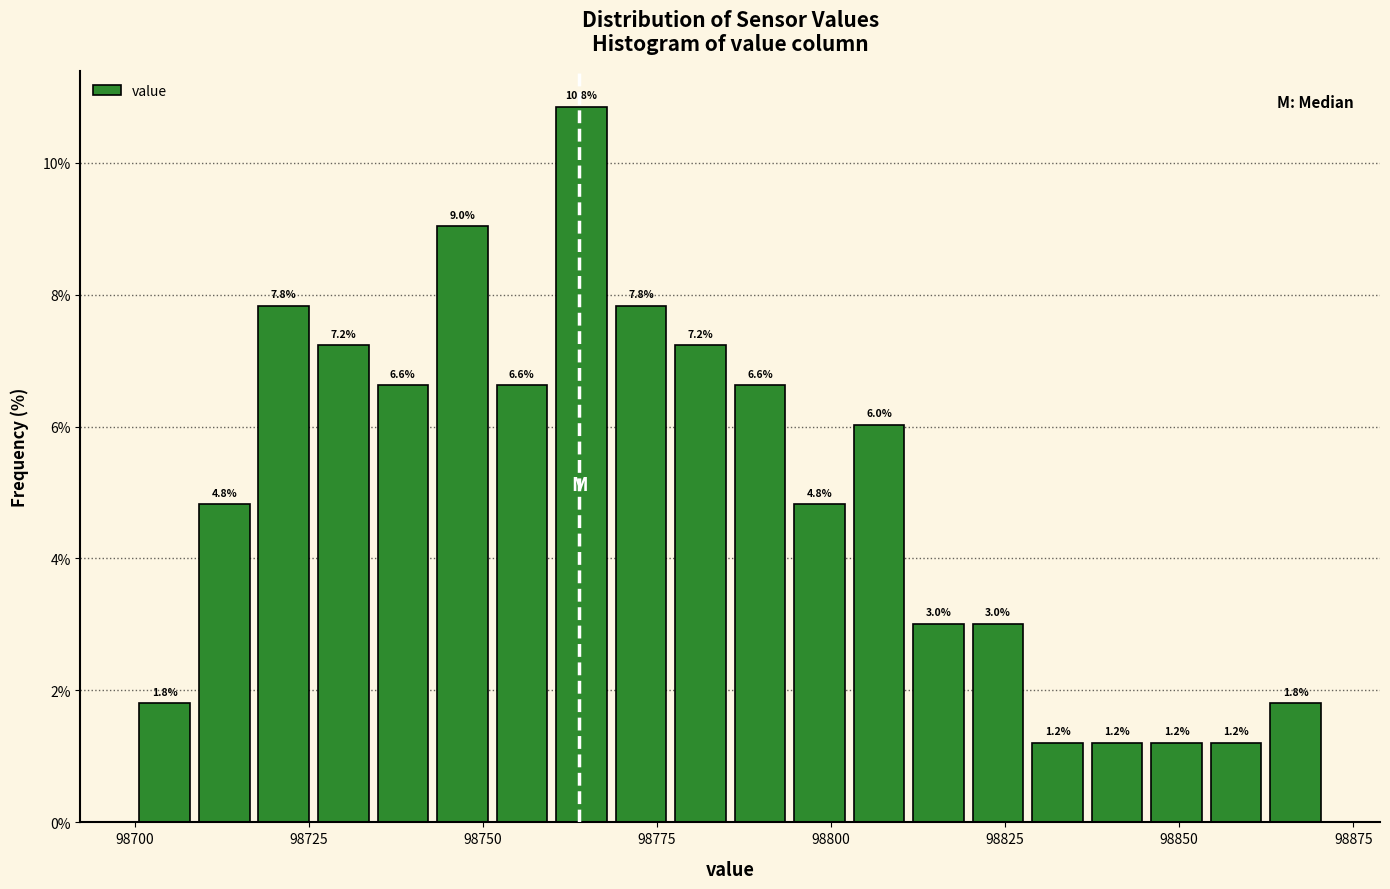

Around what value on the x-axis is the tallest bar? Give the approximate position of its centre, as read against the axis.

98765